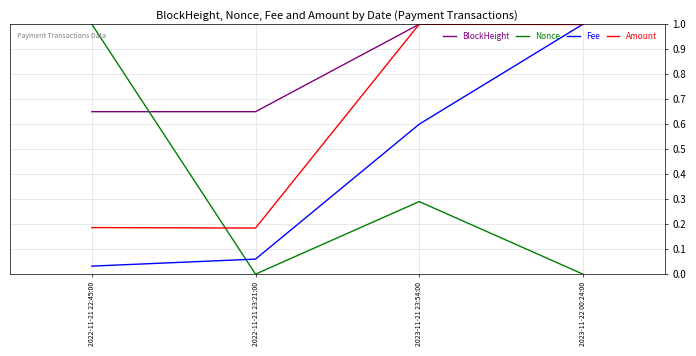

After their last crossing, which series has the higher values: Nonce or Amount?

Amount